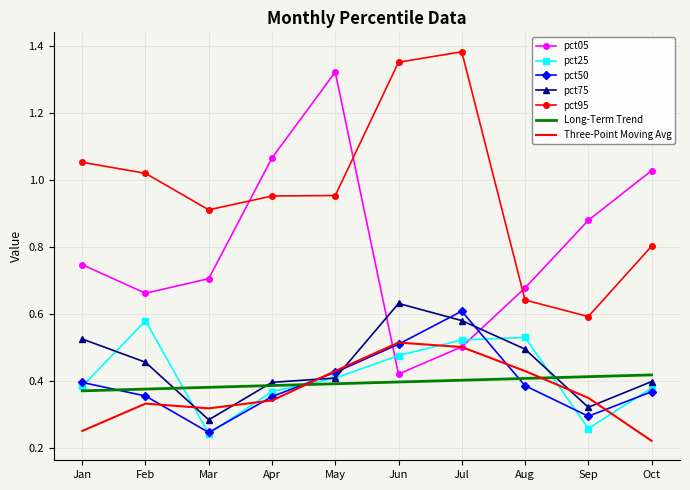

How many interior local peaks does the pct05 series have?

1